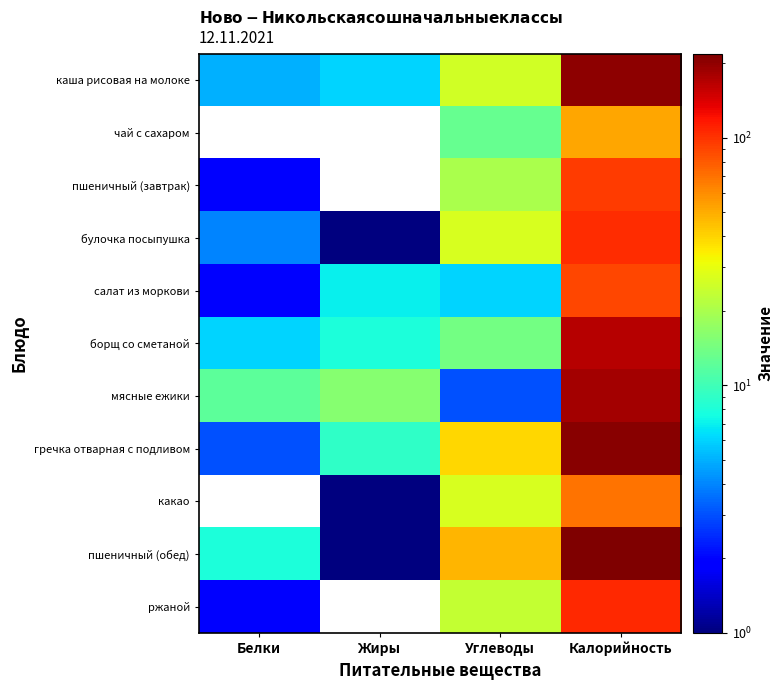

Reading left to right, what are all the values shown in this chart?

каша рисовая на молоке: Белки=5	Жиры=6	Углеводы=26	Калорийность=205
чай с сахаром: Белки=0	Жиры=0	Углеводы=13	Калорийность=52
пшеничный (завтрак): Белки=2	Жиры=0	Углеводы=20	Калорийность=96
булочка посыпушка: Белки=4	Жиры=1	Углеводы=27	Калорийность=103
салат из моркови: Белки=2	Жиры=7	Углеводы=6	Калорийность=90
борщ со сметаной: Белки=6	Жиры=8	Углеводы=14	Калорийность=167
мясные ежики: Белки=12	Жиры=16	Углеводы=3	Калорийность=185
гречка отварная с подливом: Белки=3	Жиры=9	Углеводы=39	Калорийность=206
какао: Белки=0	Жиры=1	Углеводы=27	Калорийность=69
пшеничный (обед): Белки=8	Жиры=1	Углеводы=48	Калорийность=219
ржаной: Белки=2	Жиры=0	Углеводы=24	Калорийность=107